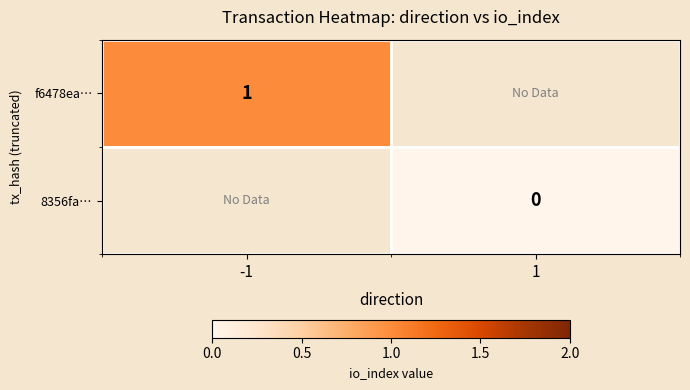

True or false: f6478ea… has a value of 1 at -1.

True